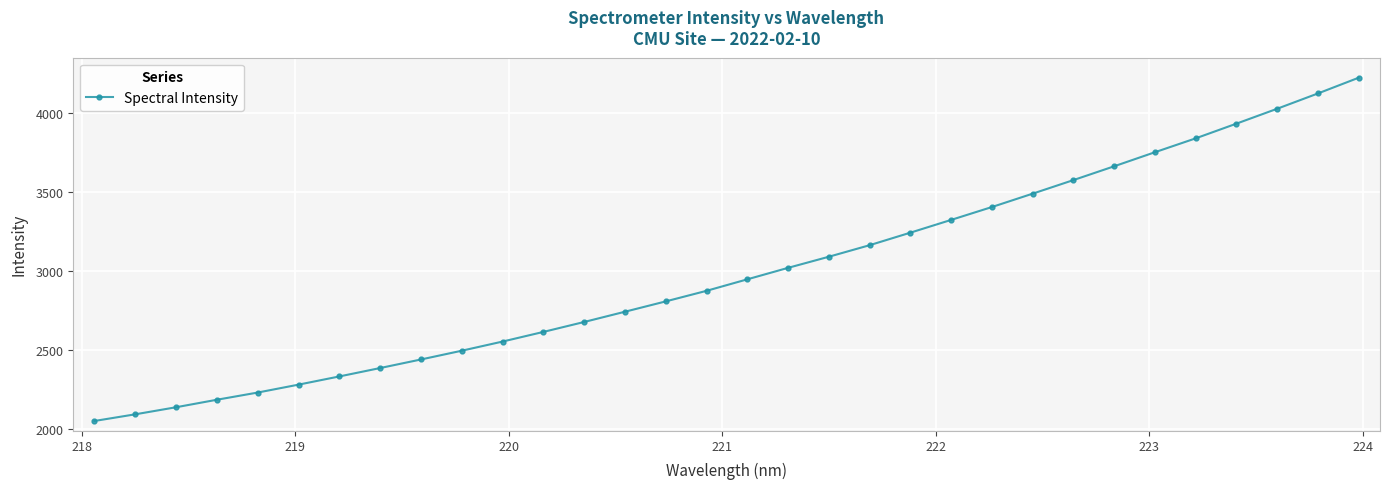

What is the value of the 19th point from the left?

3092.1